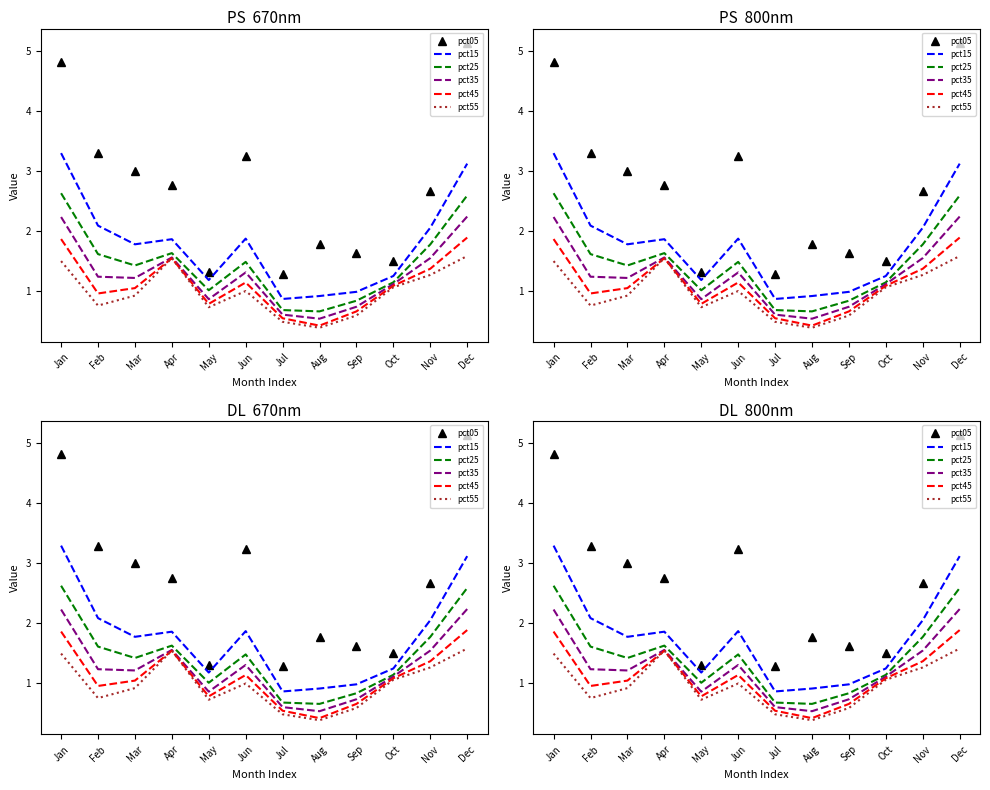

Where is the first local minimum for pct35?

Mar